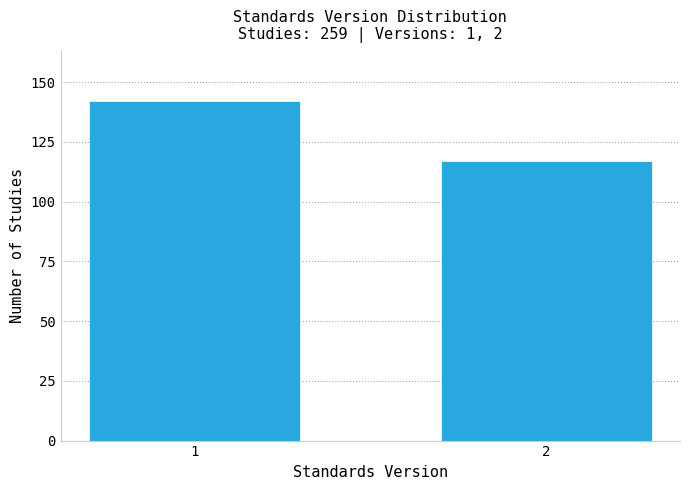

Reading left to right, what are all the values shown in this chart?

1=142	2=117